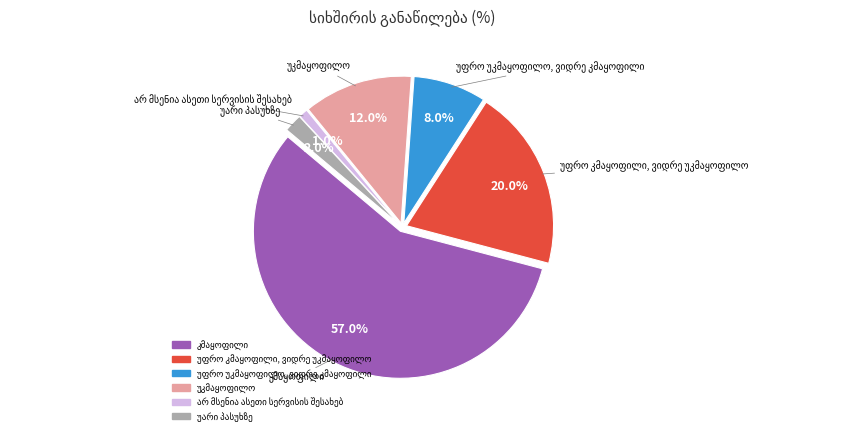

To the nearest percent, what is the combined percentage of უკმაყოფილო and უფრო უკმაყოფილო, ვიდრე კმაყოფილი?

20%